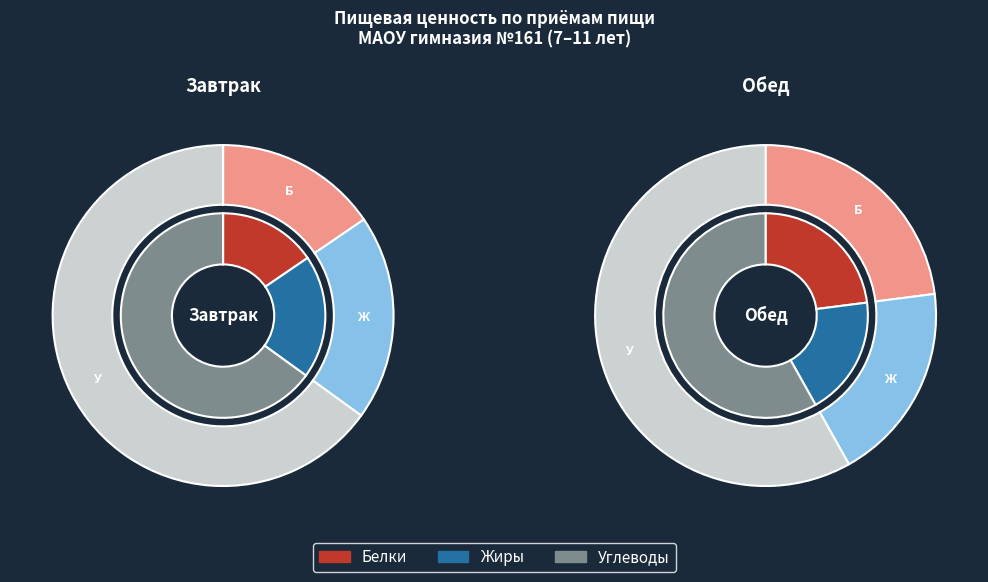

To the nearest percent, what is the difference between the Белки and Жиры slice percentages?

4%